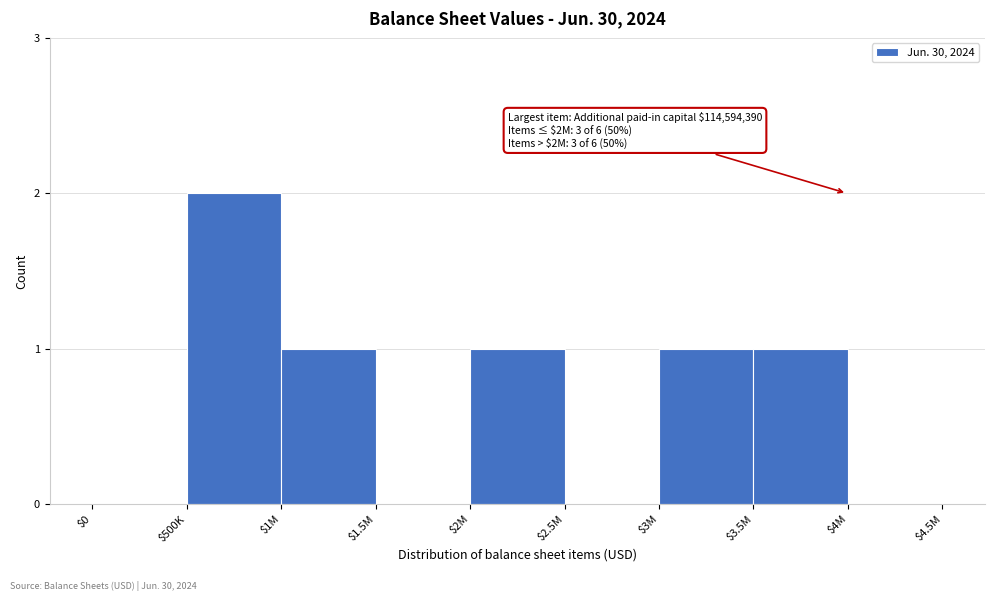

The value at $0 is -1. True or false?

False